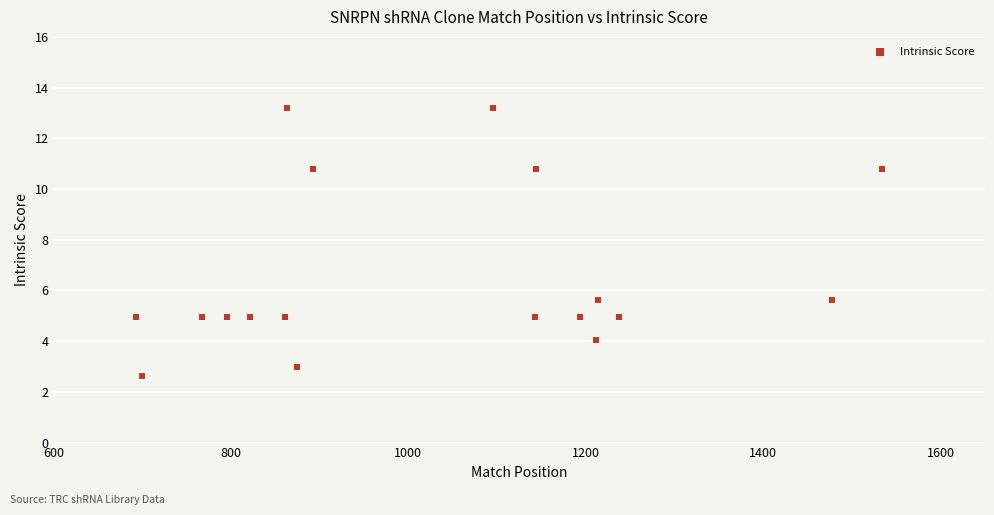

What is the range of Y values (max minus min)?

10.6